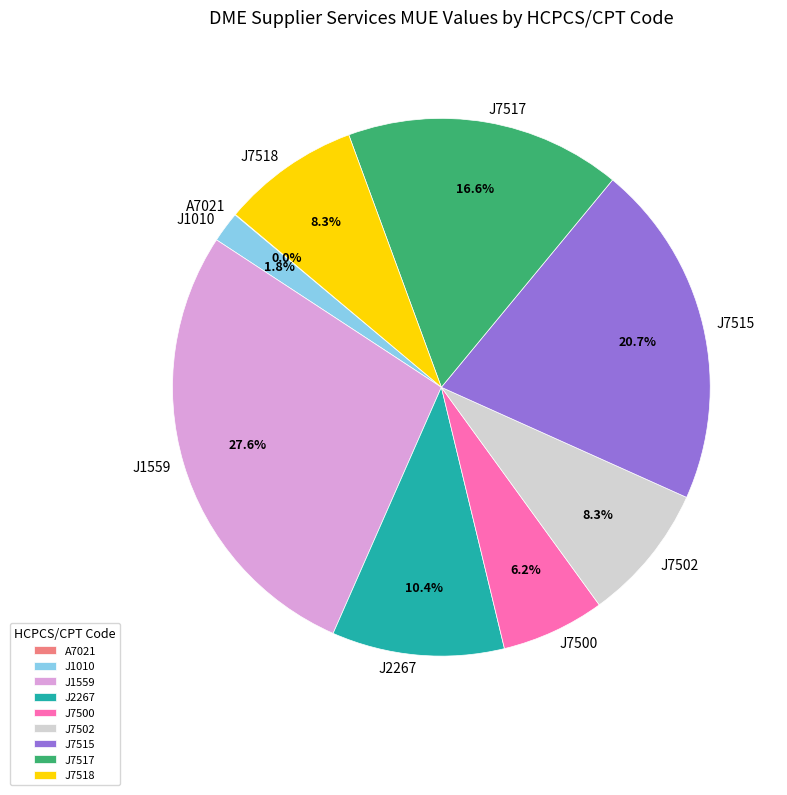

Combined, do J1010 and J7518 account for over 50%?

No